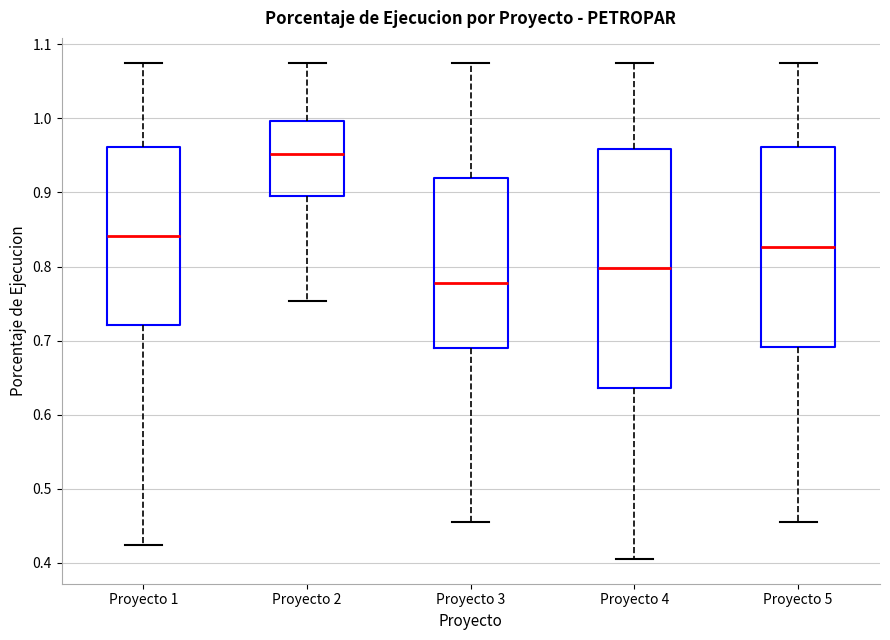

Reading left to right, transcribe this box plot: for each box, give where its median line is, the range the box spans, and where its two whiskers end, as read against the y-axis. The values are not printed on the chart, so give them approximately, as read against the axis.

Proyecto 1: median 0.84, box 0.72 to 0.96, whiskers 0.42 to 1.08
Proyecto 2: median 0.95, box 0.90 to 1.00, whiskers 0.75 to 1.08
Proyecto 3: median 0.78, box 0.69 to 0.92, whiskers 0.46 to 1.08
Proyecto 4: median 0.80, box 0.64 to 0.96, whiskers 0.41 to 1.08
Proyecto 5: median 0.83, box 0.69 to 0.96, whiskers 0.46 to 1.08